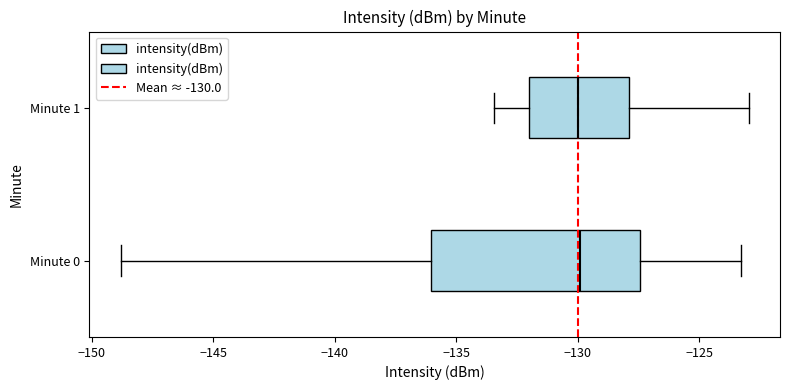

Which box is the widest, from its left edge to its right edge?

Minute 0